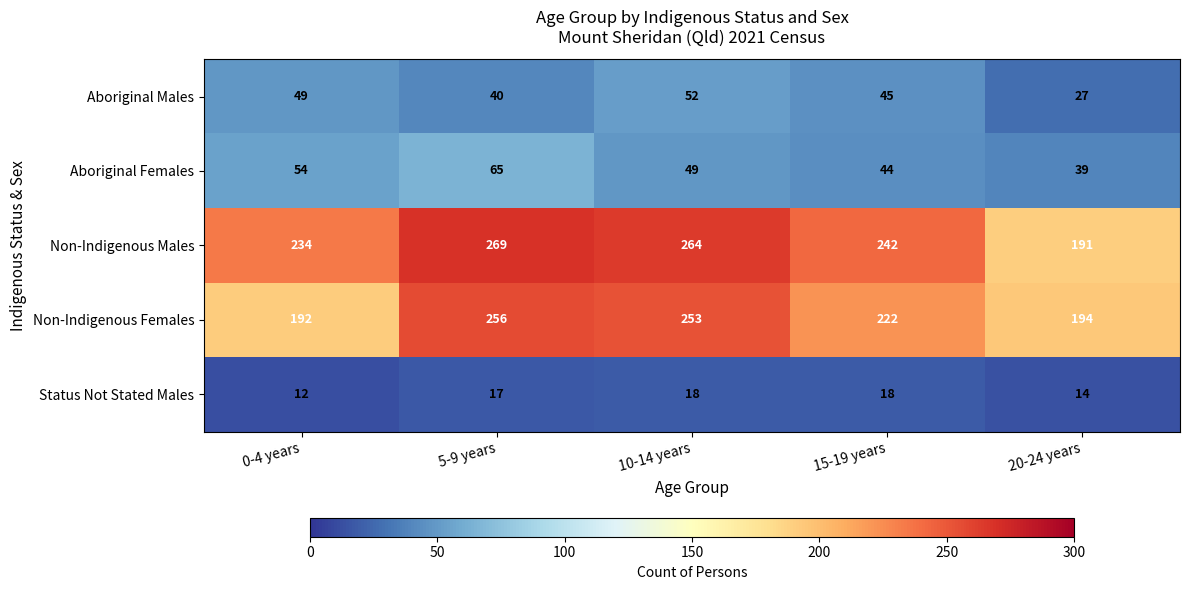

What is the difference between the maximum and second lowest values in the Non-Indigenous Females series?

62